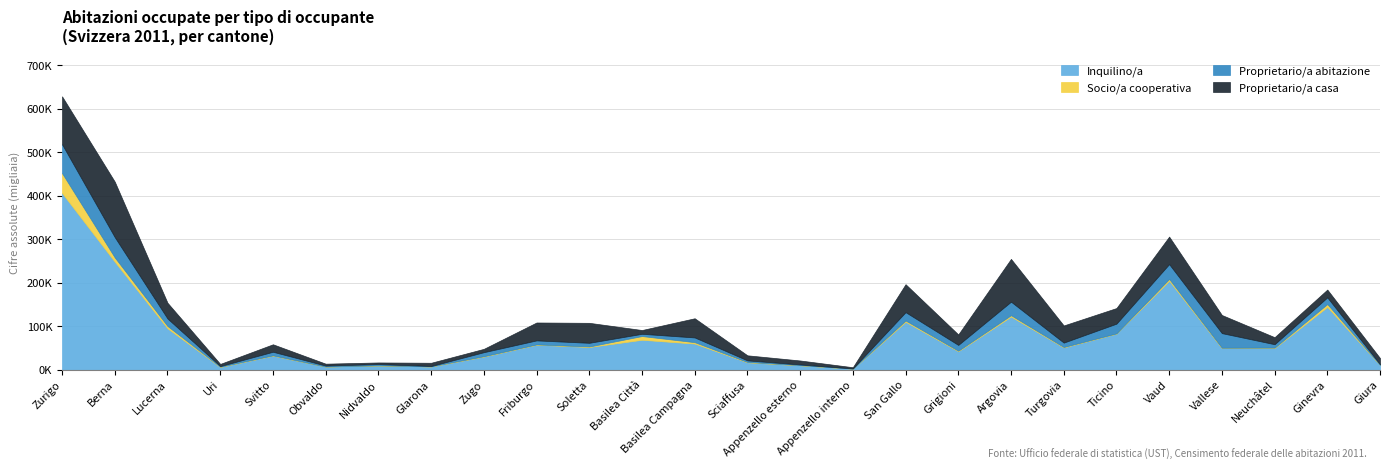

Count the number of categories in the chart.

26